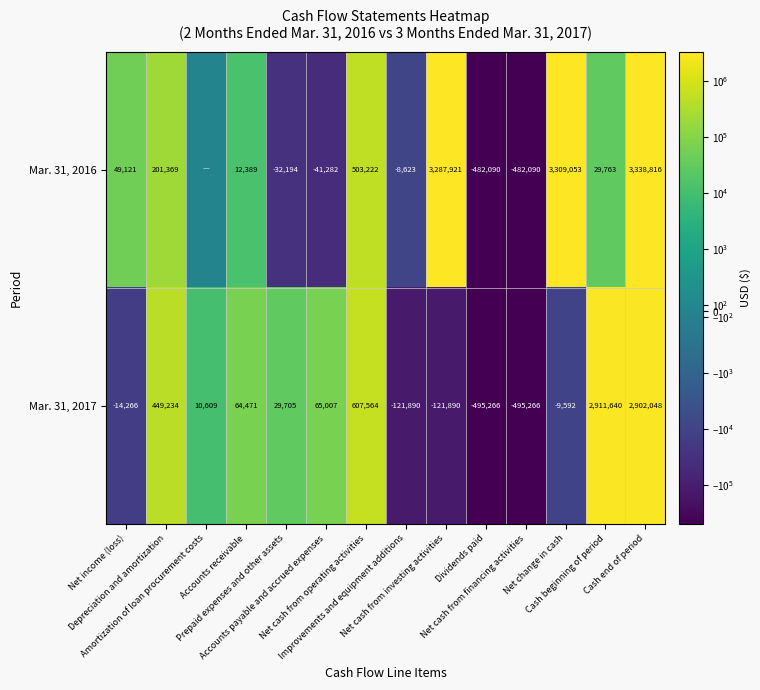

What is the difference between the maximum and minimum values in the Mar. 31, 2017 series?

3406906